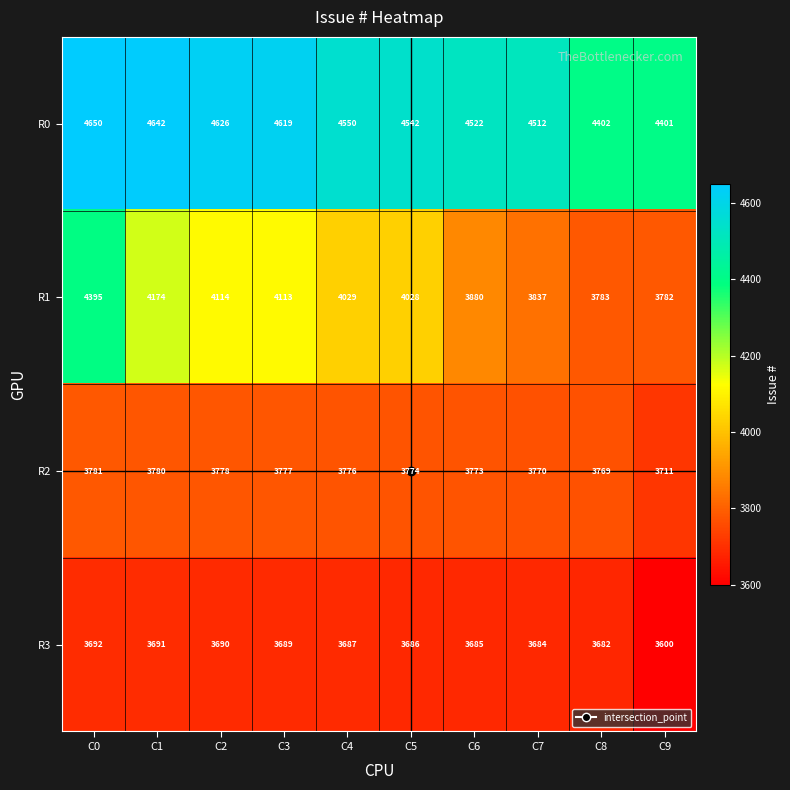

How many distinct data groups are displayed?

4